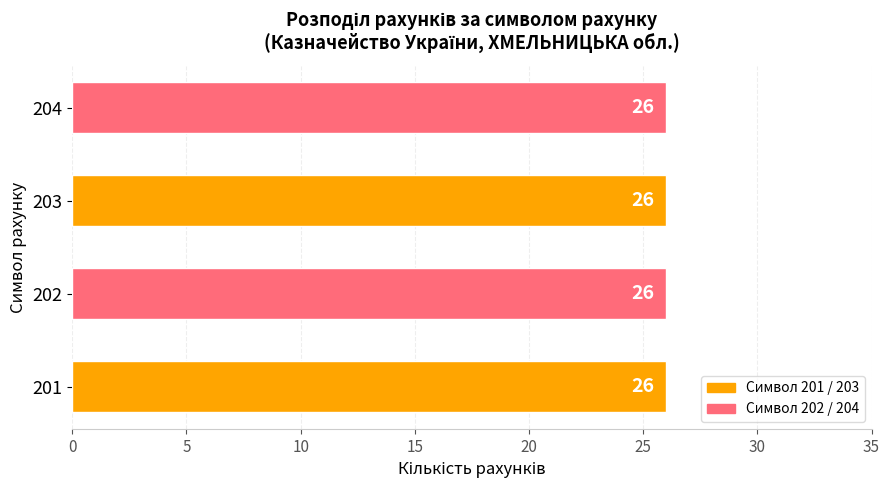

Where does the data first go above 203?

204